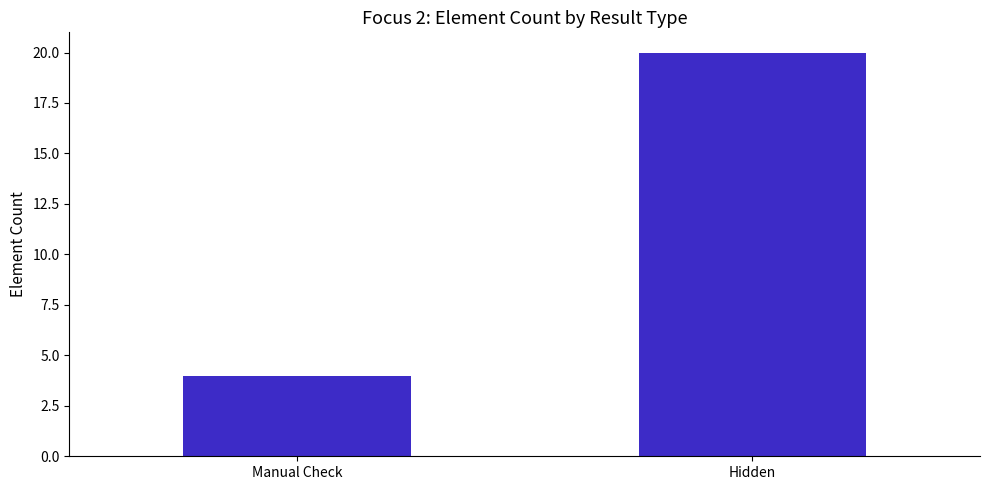

Reading left to right, extract all data points from this chart.

4	20